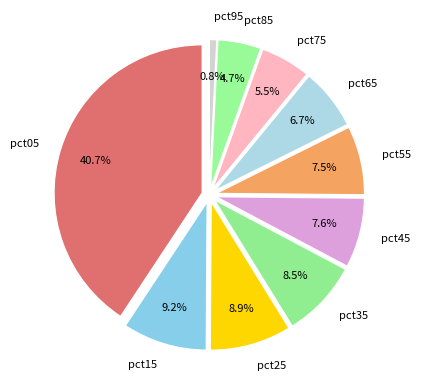

Is it true that pct75 is 1% of the pie?

False